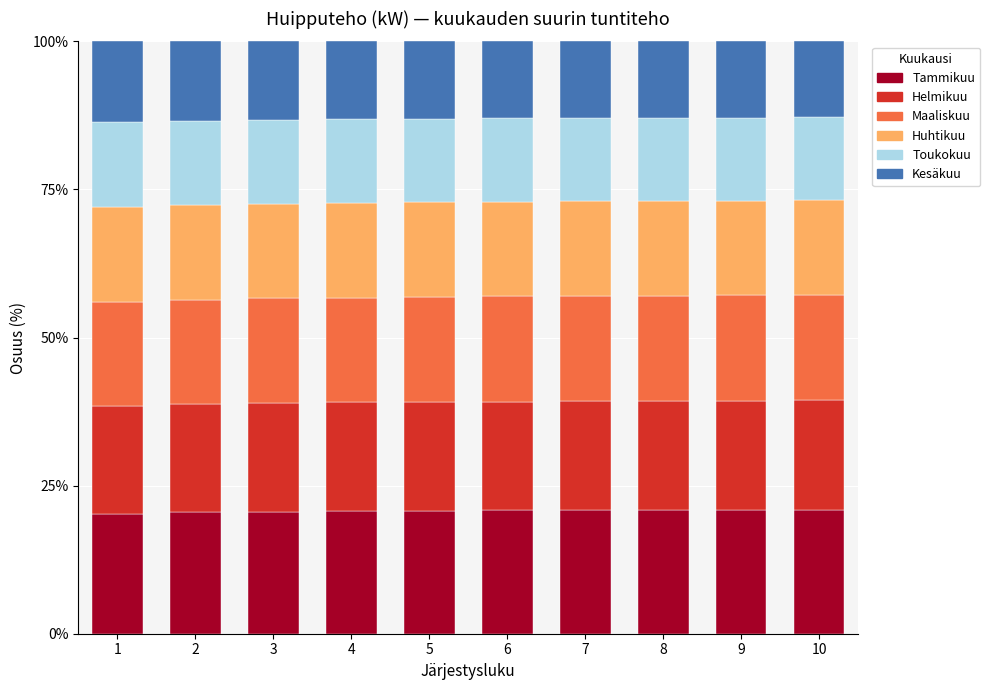

What is the lowest value of the Tammikuu series?

20.3